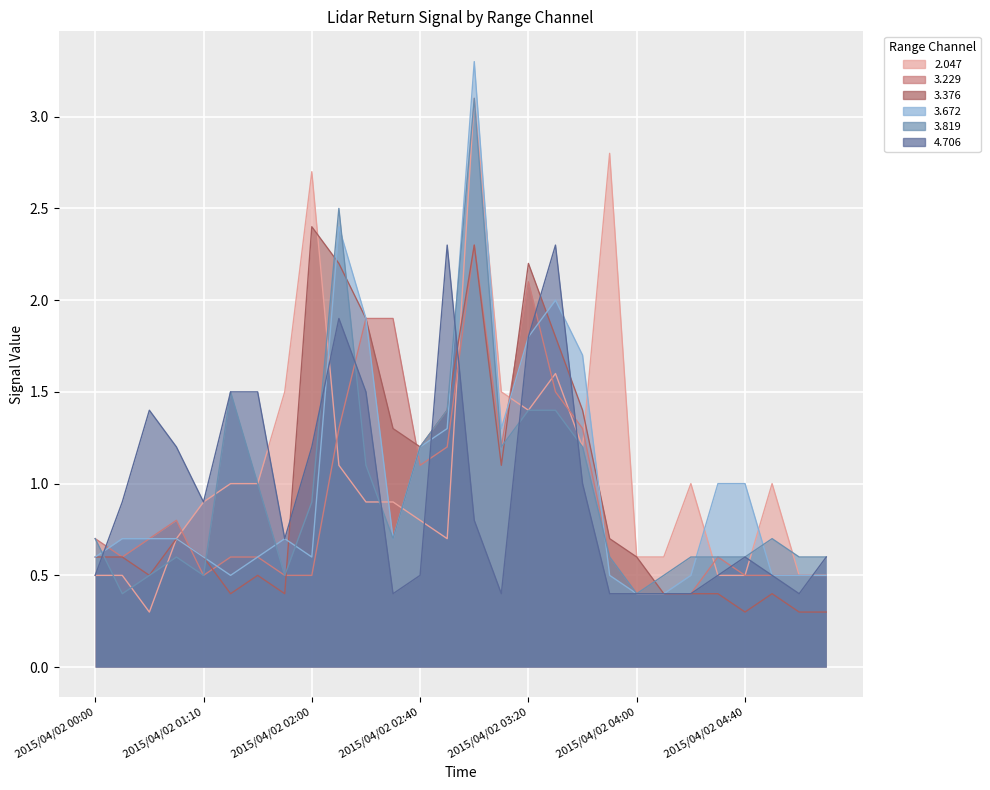

Count the number of data series in this chart.

6